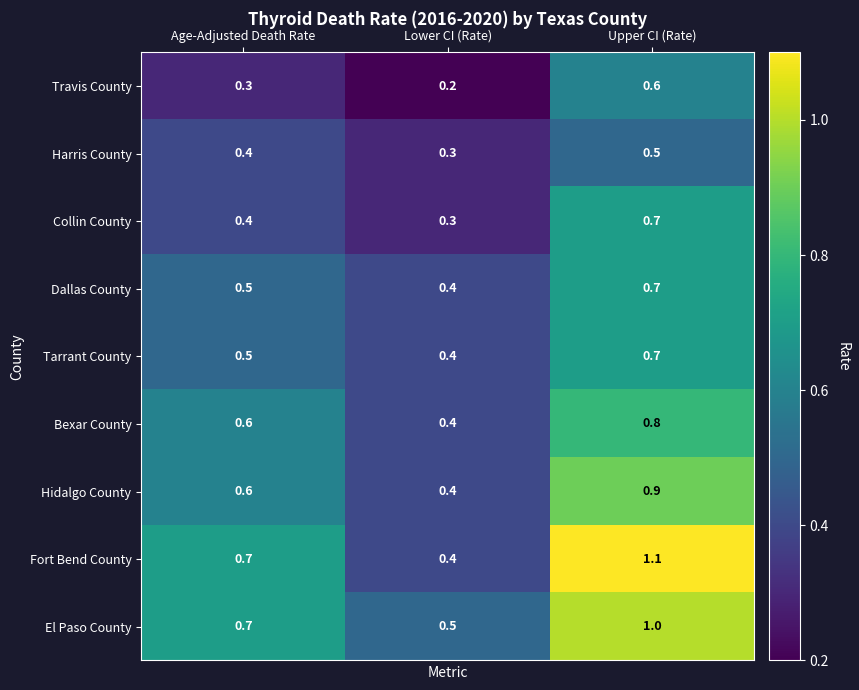

The Collin County series shows 1.1 at Upper CI (Rate). True or false?

False